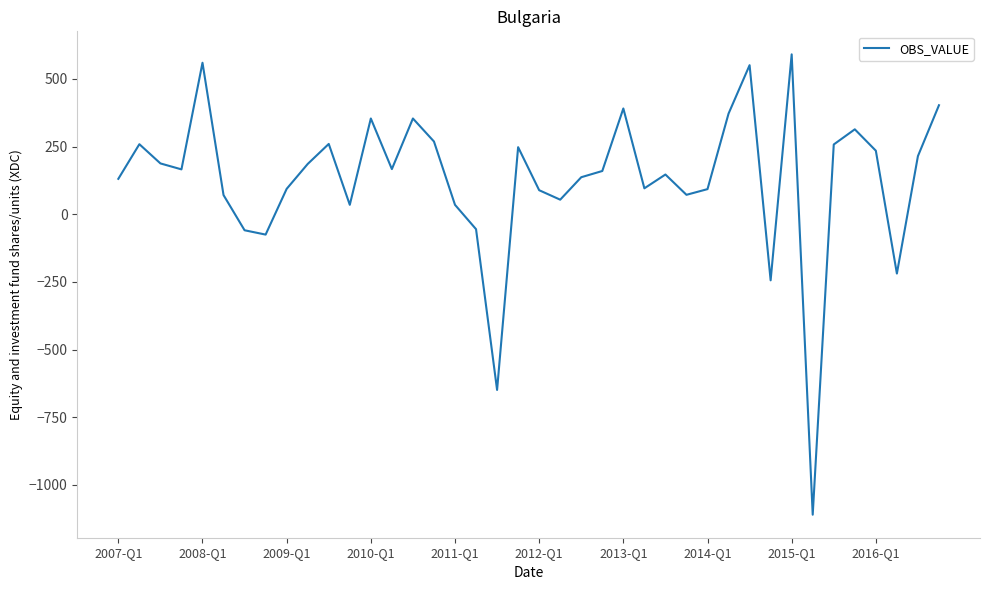

What is the maximum value shown in the chart?

591